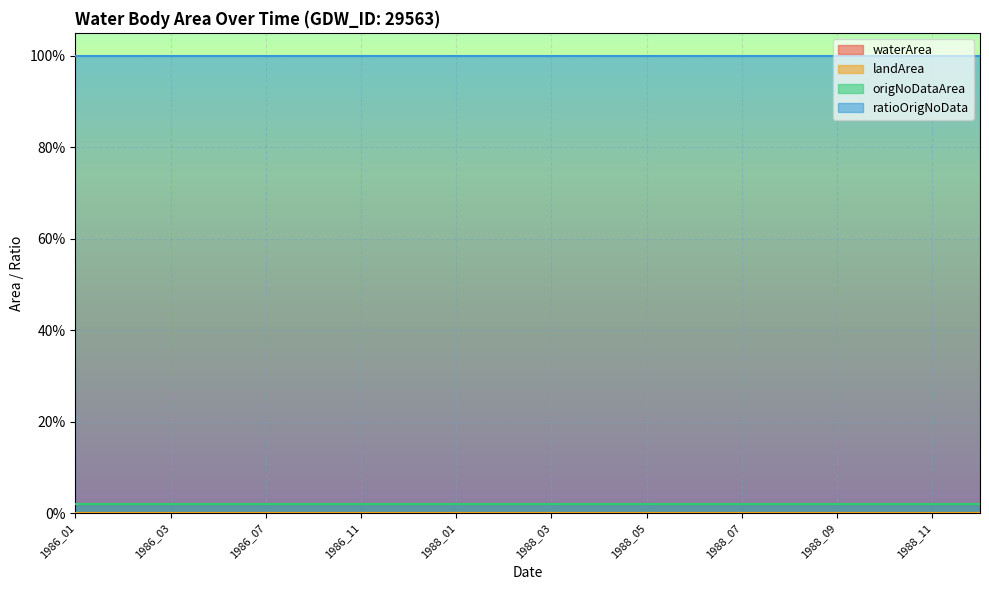

At which category is the sum across all series the highest?

1986_01